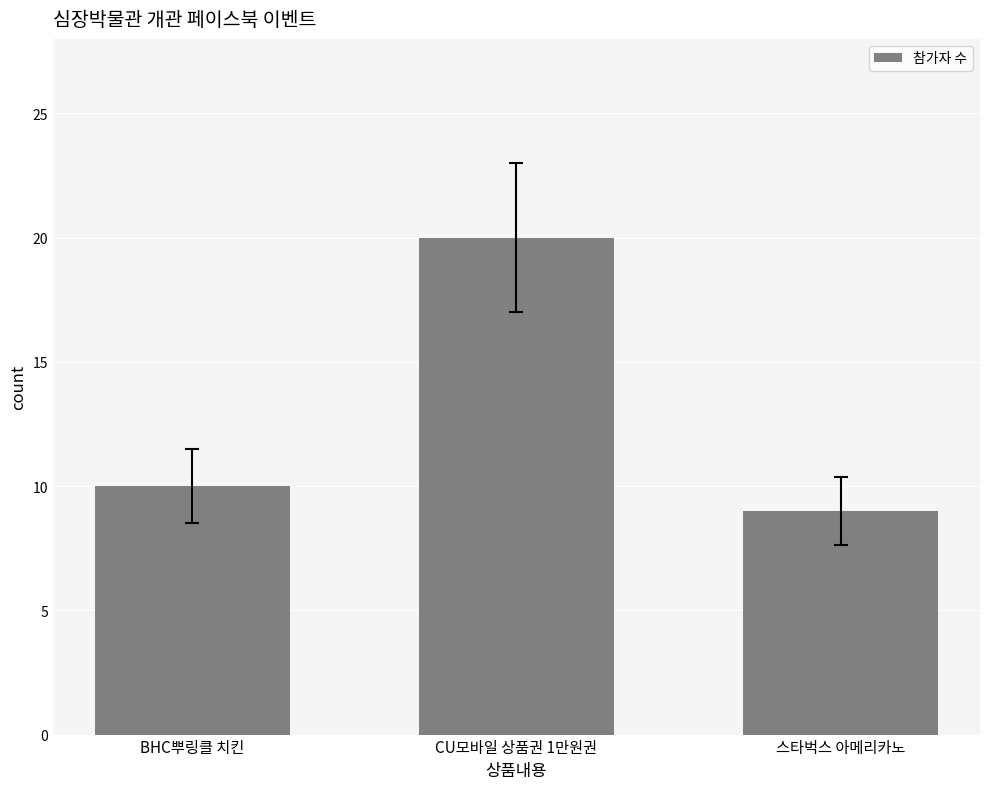

Reading left to right, extract all data points from this chart.

BHC뿌링클 치킨=10	CU모바일 상품권 1만원권=20	스타벅스 아메리카노=9